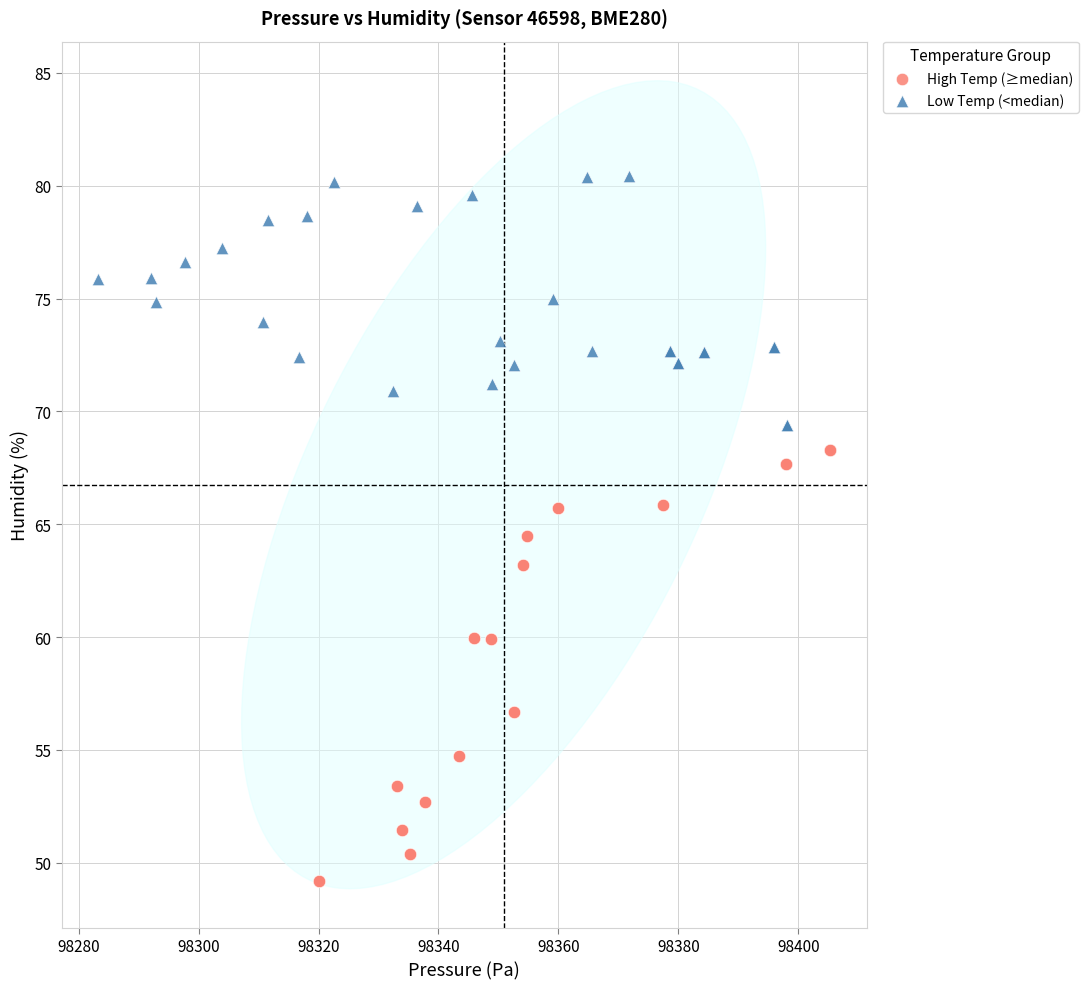

Which series reaches the minimum Y coordinate?

High Temp (≥median)